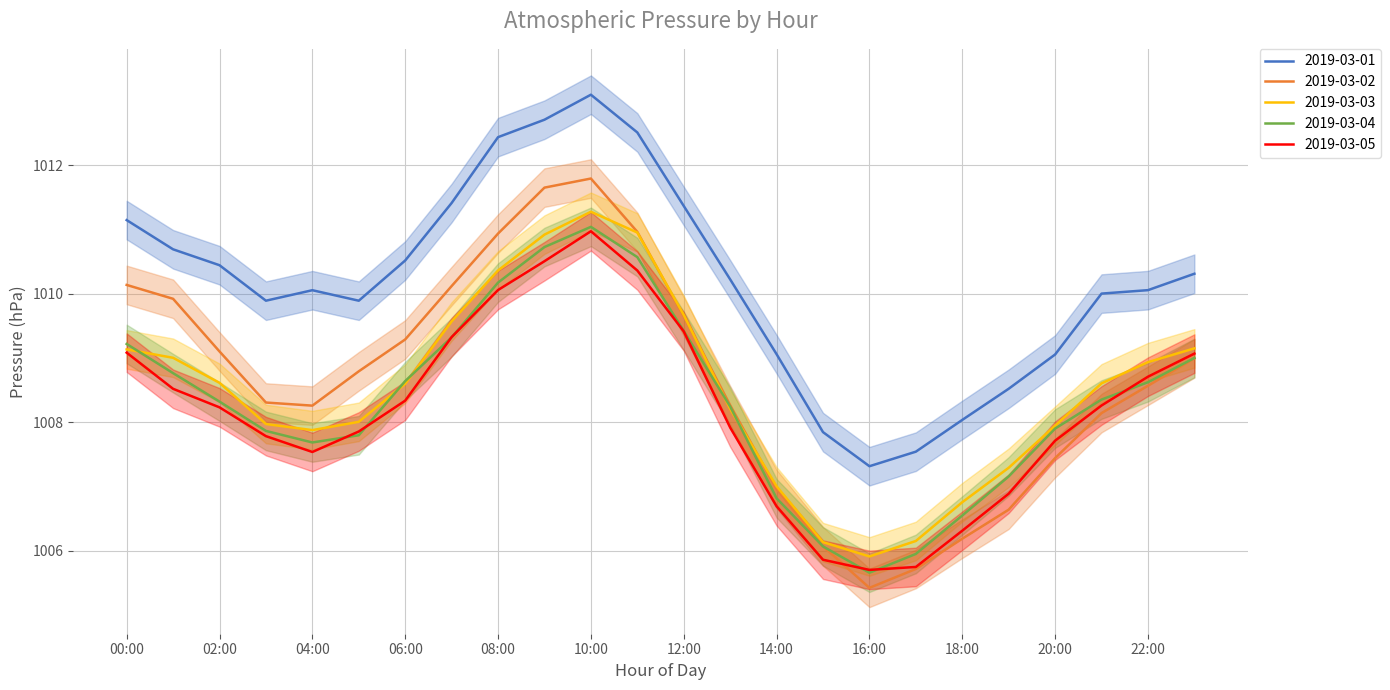

What value does the 2019-03-05 series have at 05:00?

1007.9